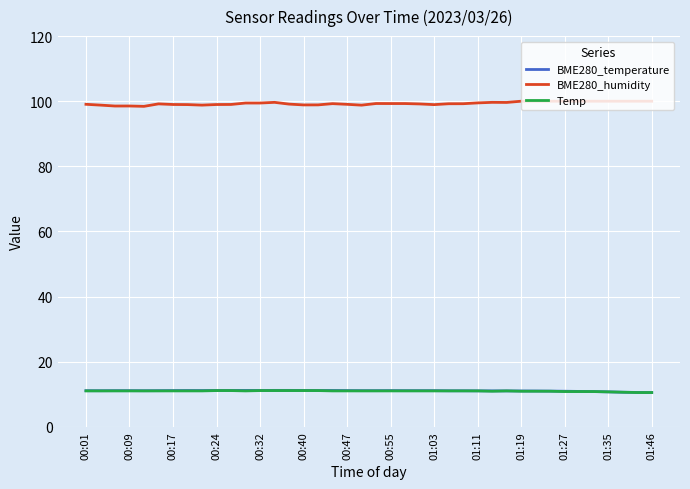

True or false: BME280_temperature and BME280_humidity intersect in this chart.

False